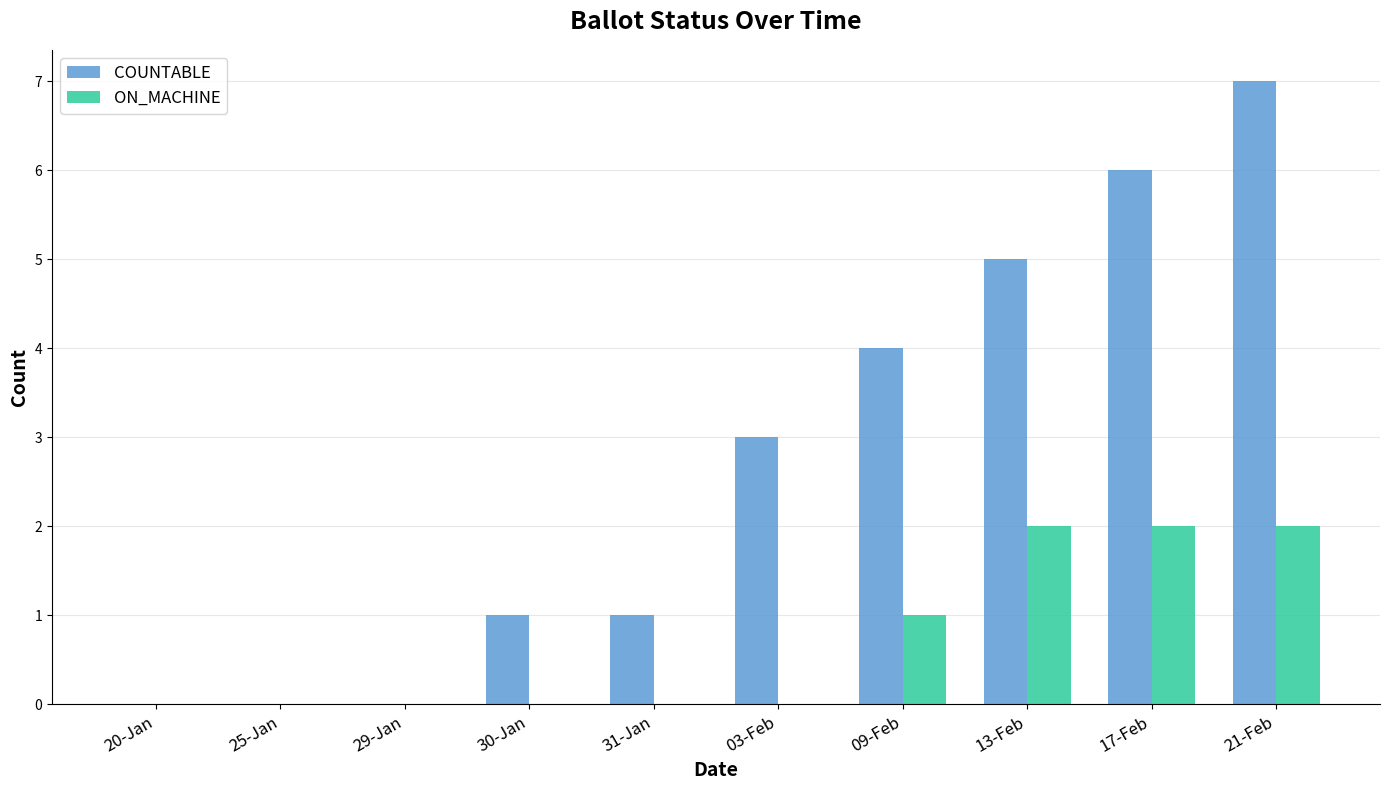

How many categories are shown in the chart?

10